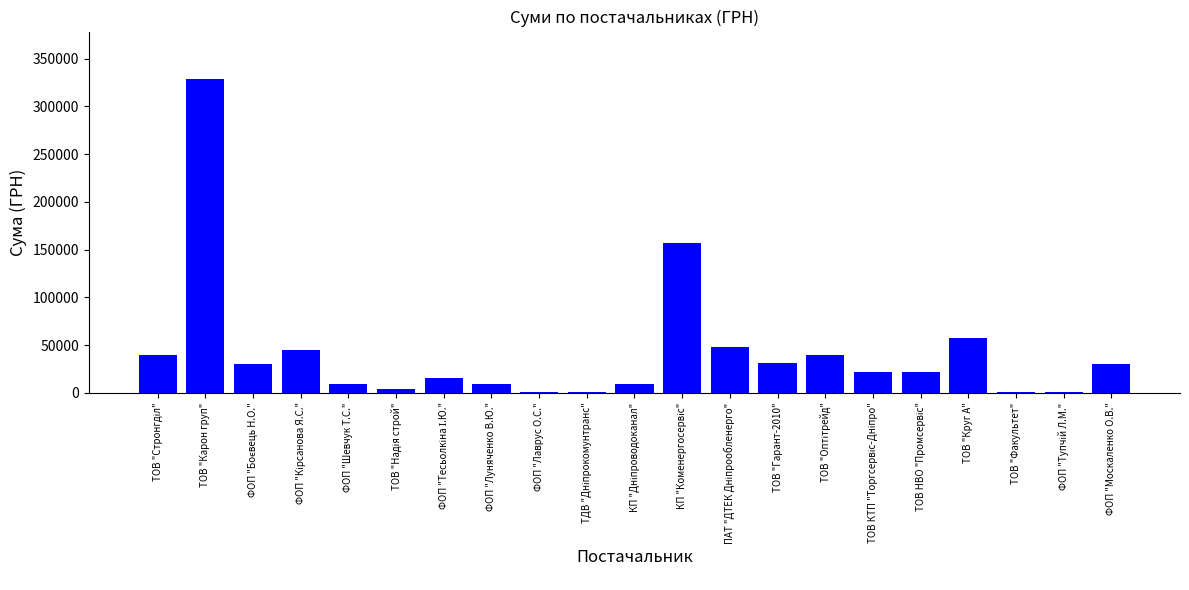

What is the greatest value displayed?

329147.2